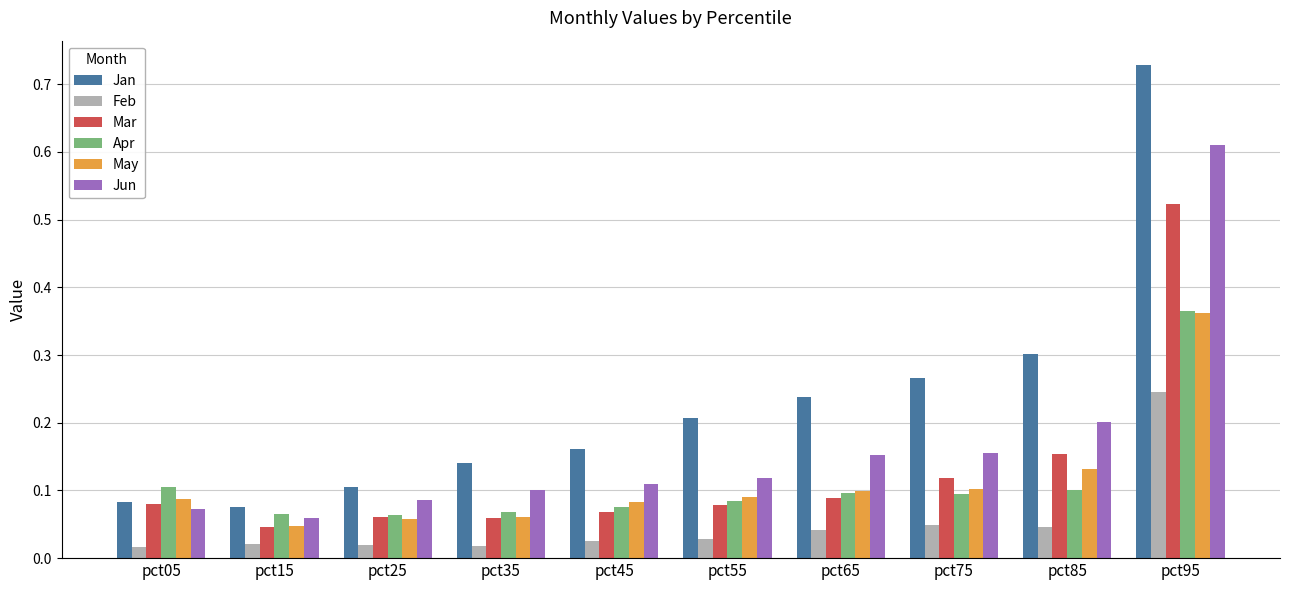

What is the sum of all May values?

1.1